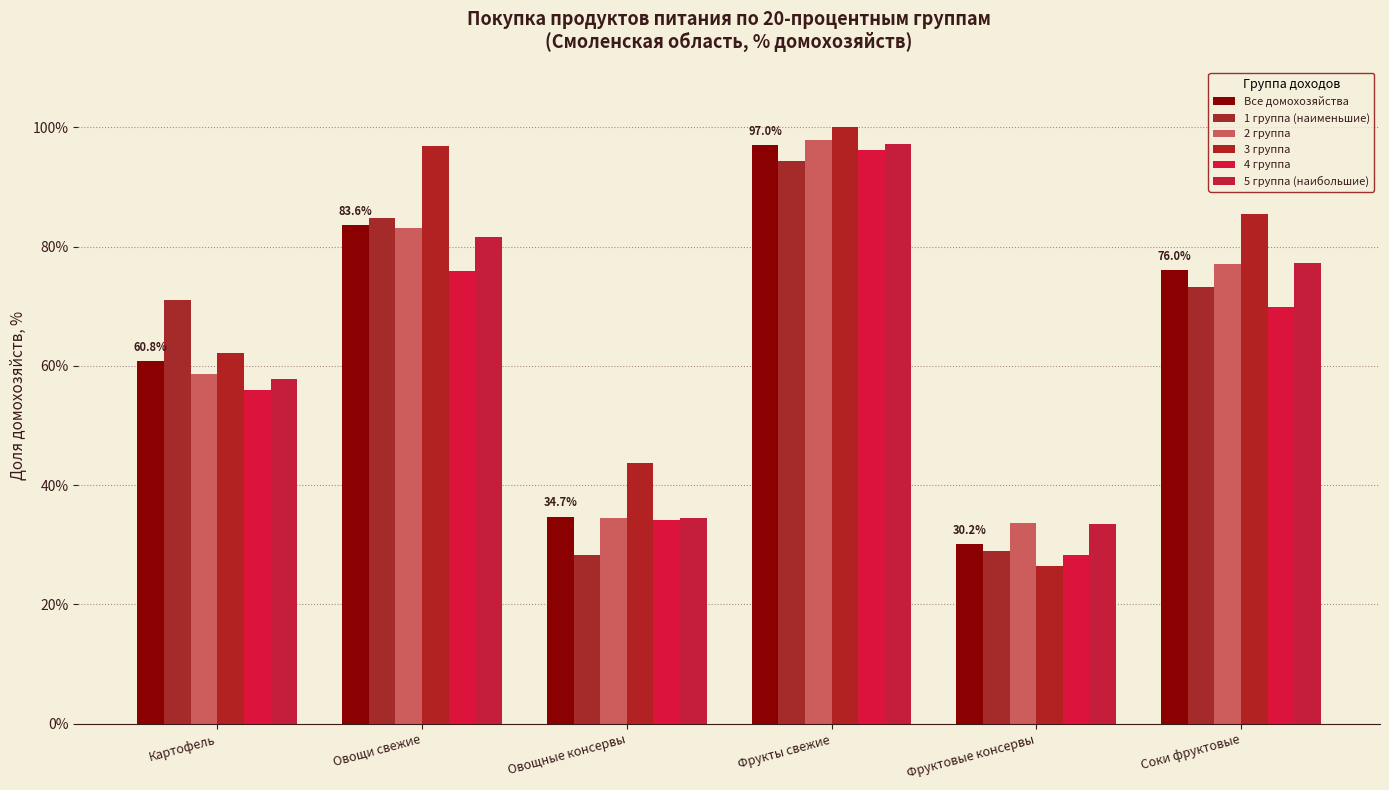

Is the value of 2 группа at Соки фруктовые greater than the value of 3 группа at Фруктовые консервы?

Yes